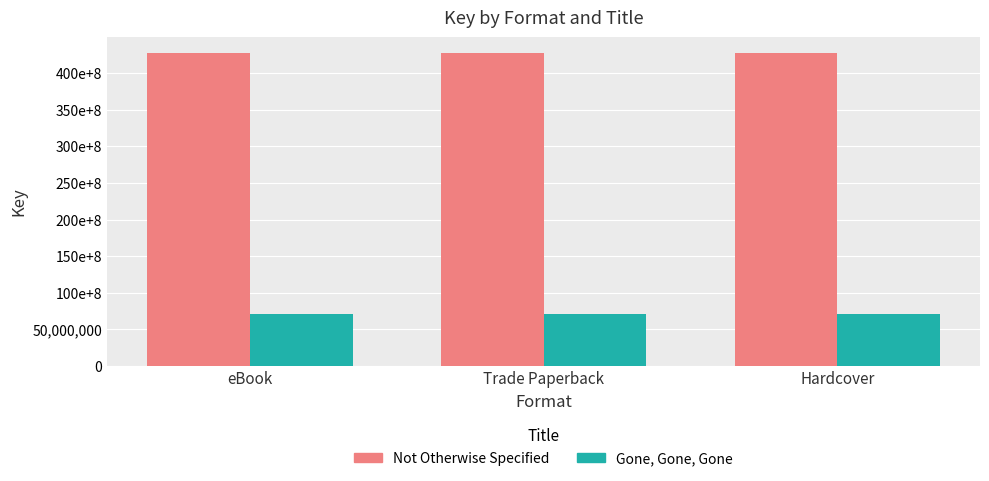

What are all the series names shown in the legend?

Not Otherwise Specified, Gone, Gone, Gone